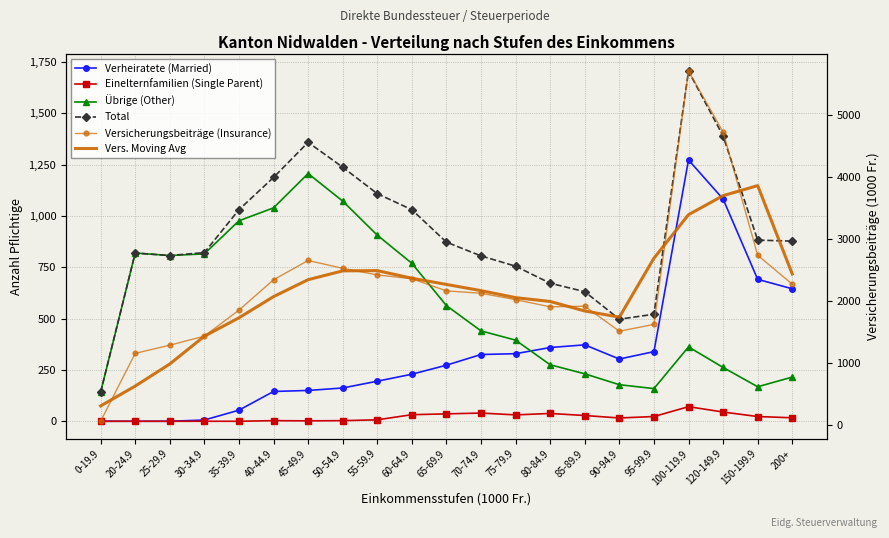

Does the chart have visible grid lines?

Yes